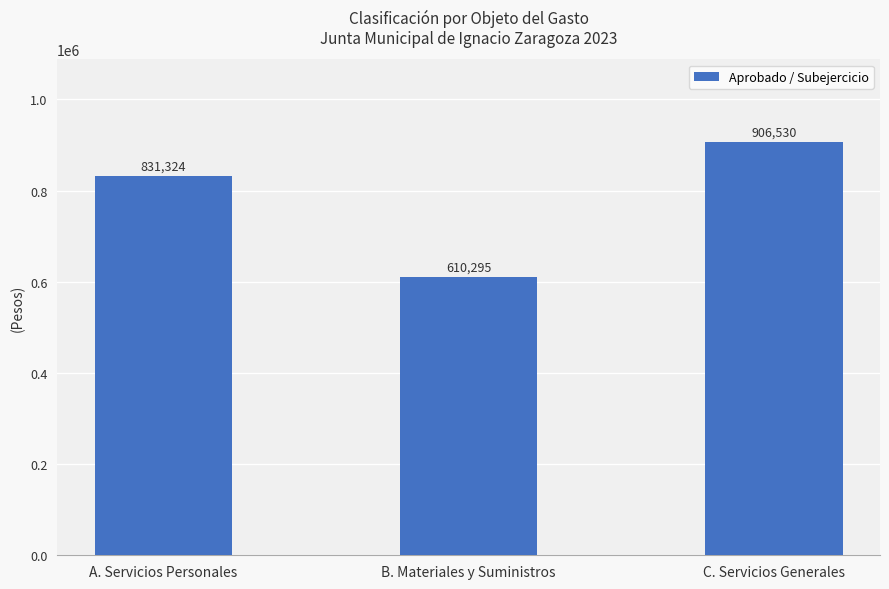

At which label is the value closest to 758412?

A. Servicios Personales